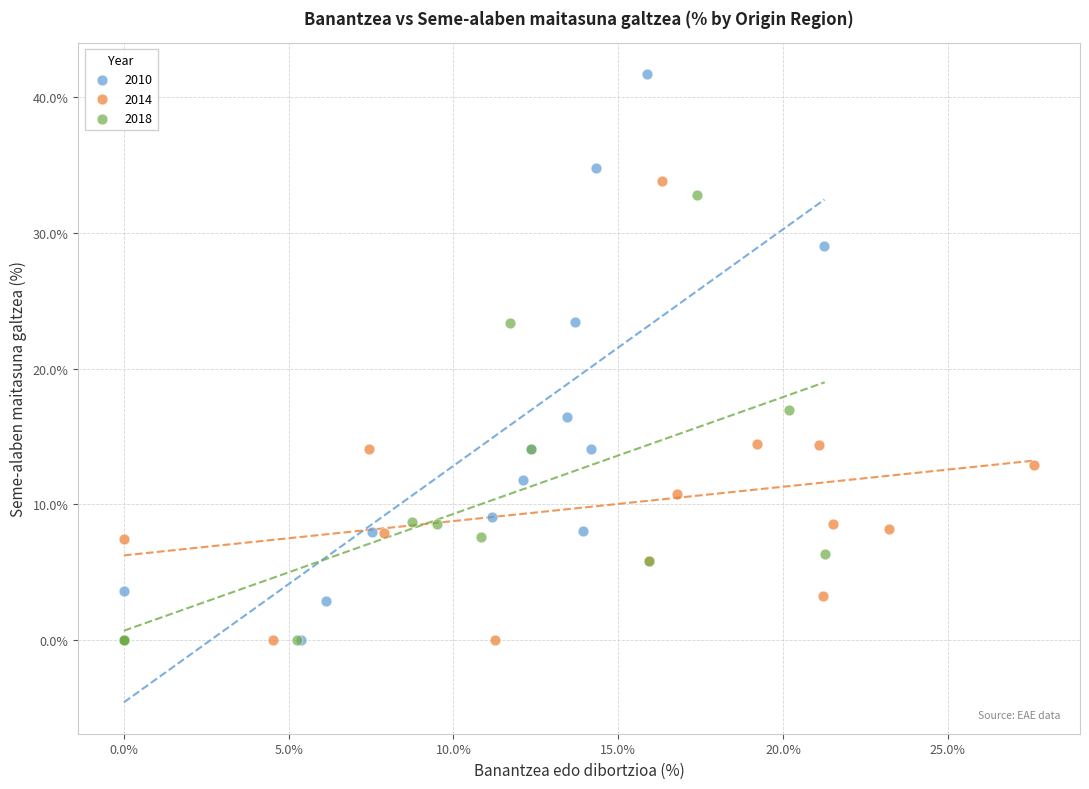

Which series has the largest Y range (max minus min)?

2010